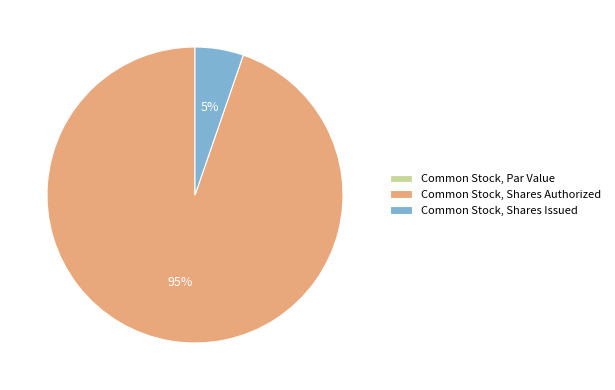

What percentage is the Common Stock, Shares Issued slice, to the nearest percent?

5%